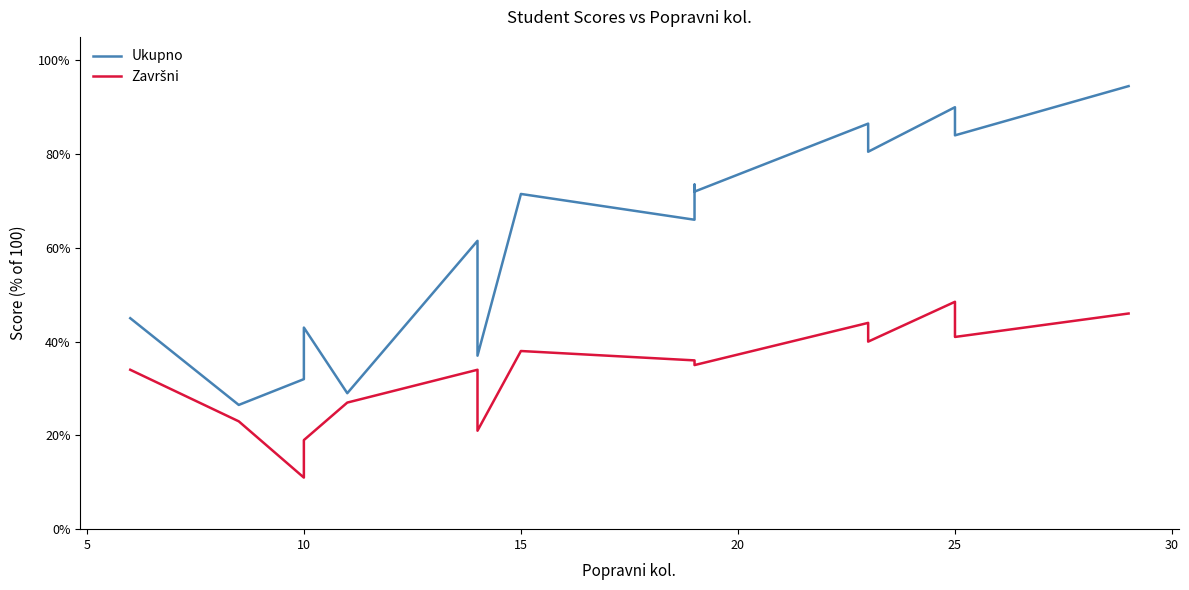

What is the minimum value shown in the chart?

0.1